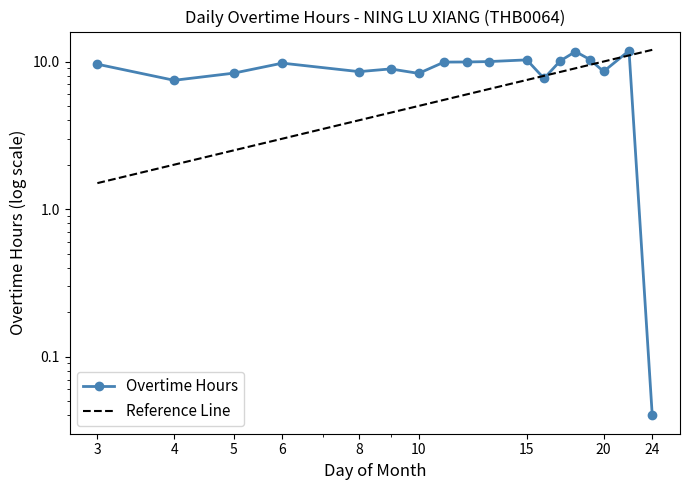

How many values are below 9?

8